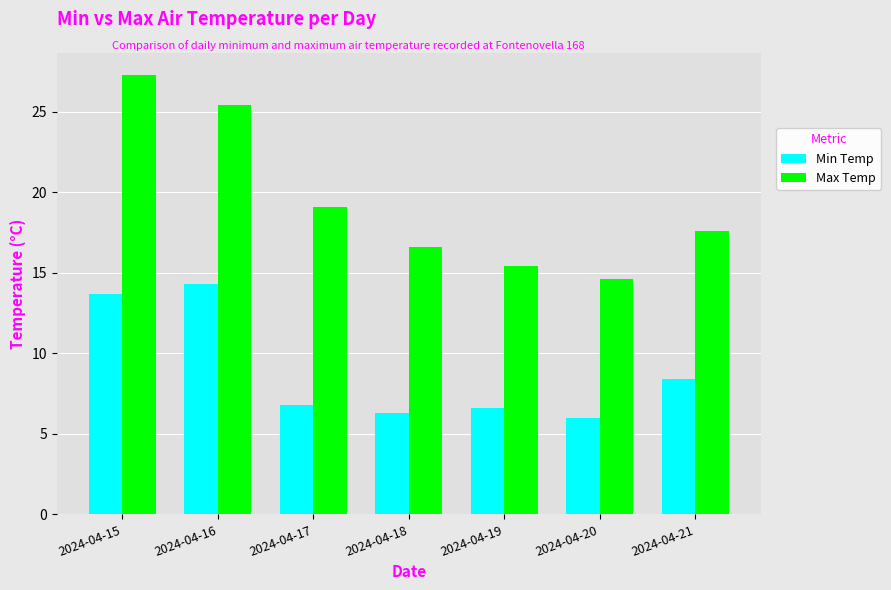

How many data points in Max Temp are less than 17?

3